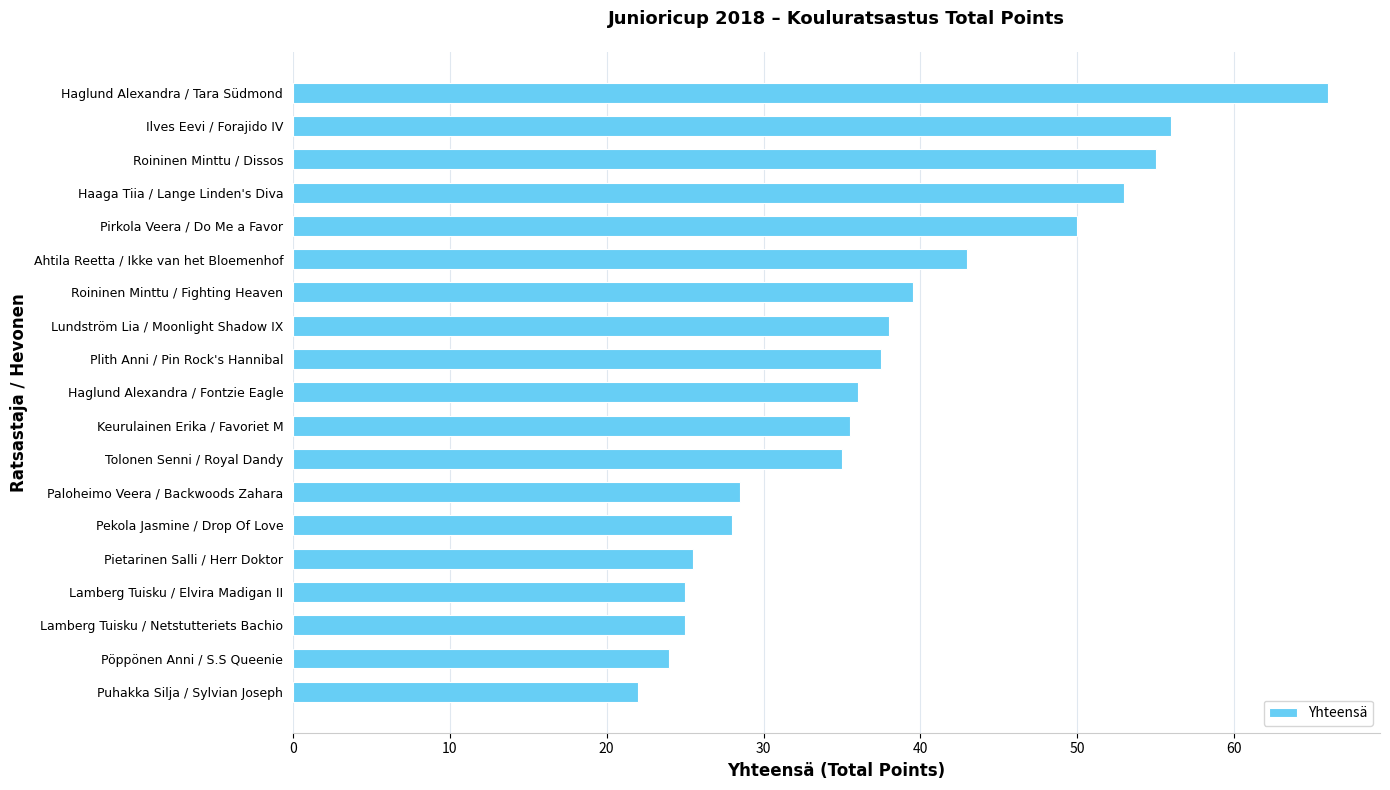

What is the difference between the maximum and minimum values?

44.0